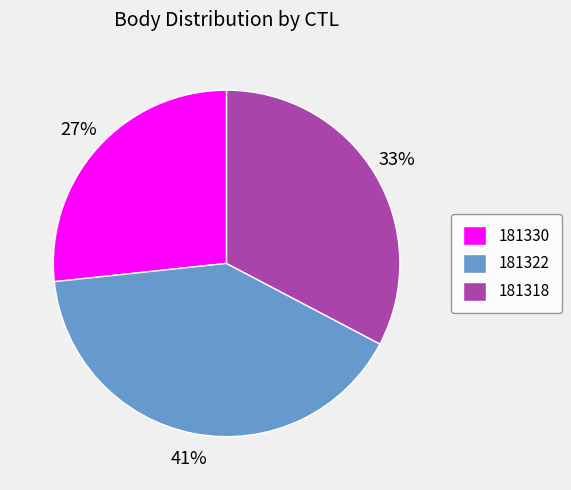

To the nearest percent, what is the combined percentage of 181322 and 181330?

67%